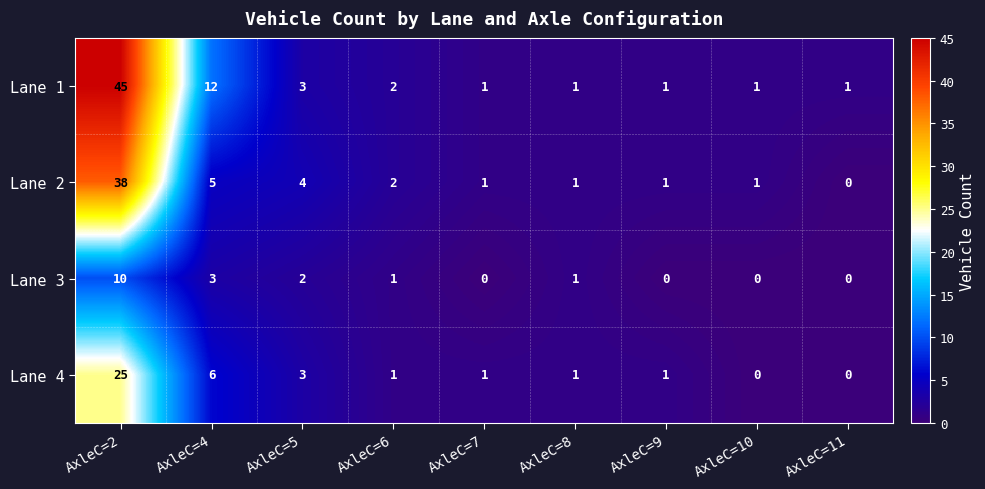

Count the number of categories in the chart.

9